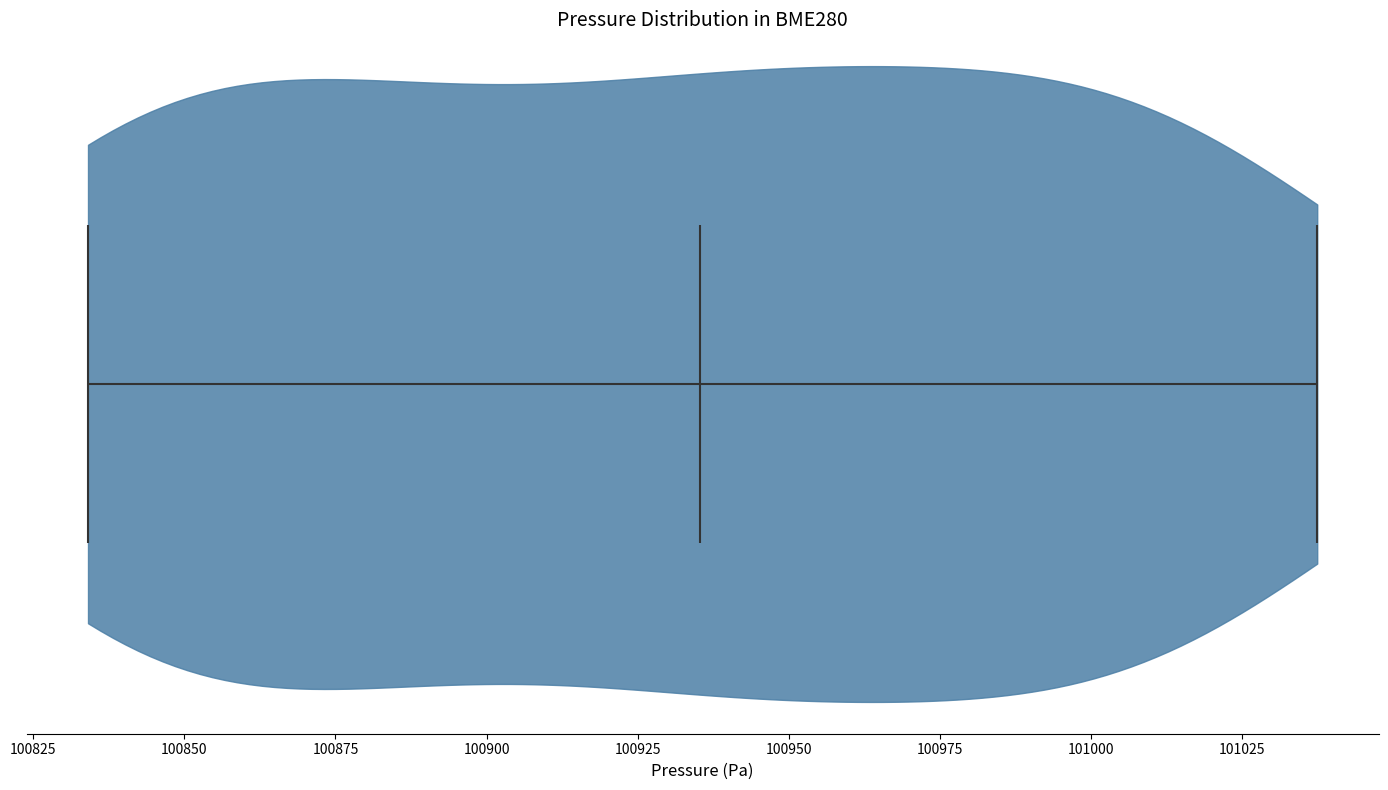

Read this violin plot against the x-axis: where its median line is, and the lowest and highest points the violin reaches. The values are not printed on the chart, so give them approximately, as read against the axis.

median line 100935, lowest point 100835, highest point 101035